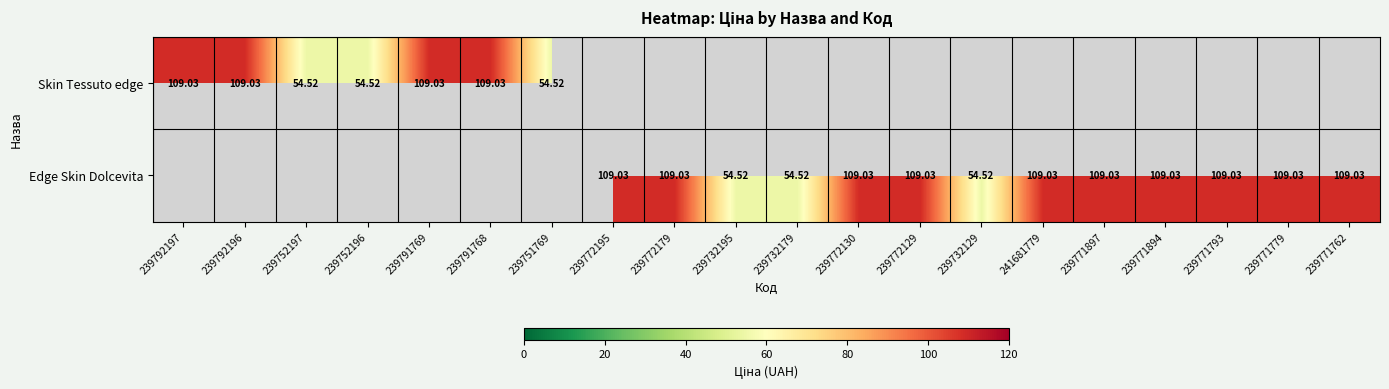

Is the value of Skin Tessuto edge at 239752196 greater than the value of Edge Skin Dolcevita at 239771897?

No